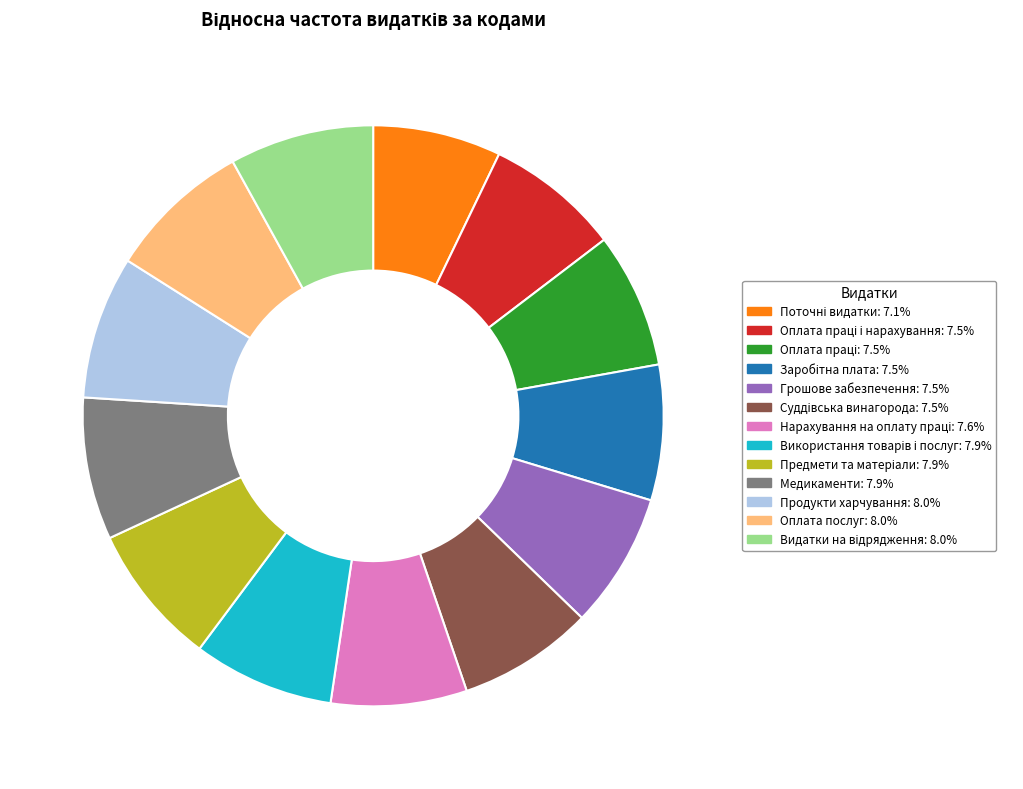

Is there any slice that represents more than half of the pie?

No